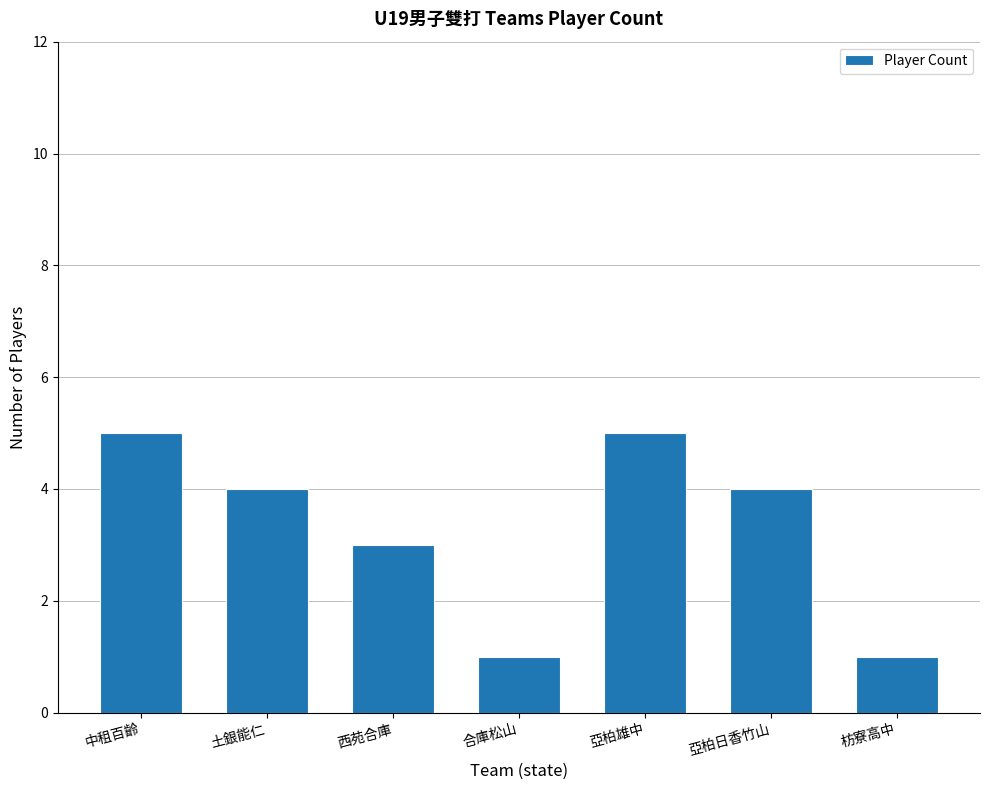

Are the bars grouped side by side (vs. stacked)?

No